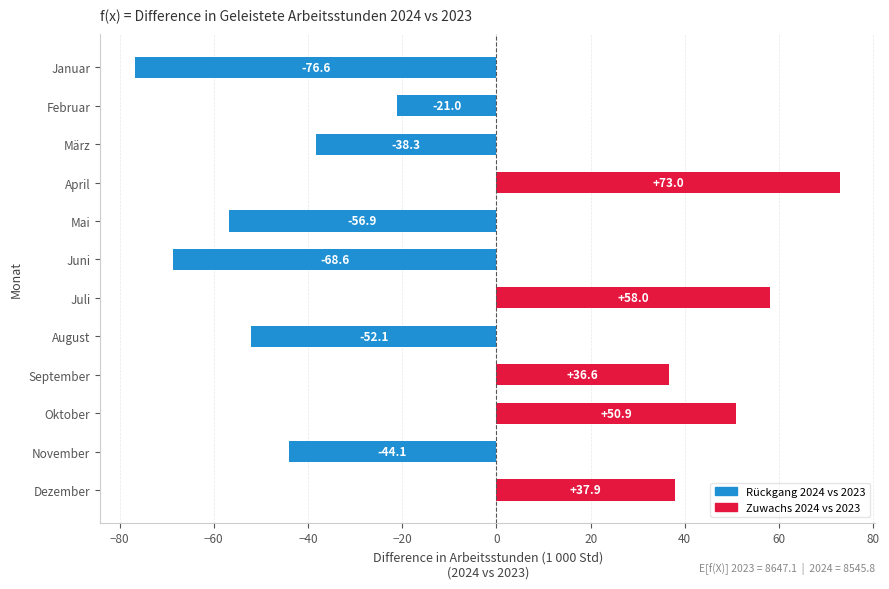

List the labels in order of value, largest first.

April, Juli, Oktober, Dezember, September, Februar, März, November, August, Mai, Juni, Januar